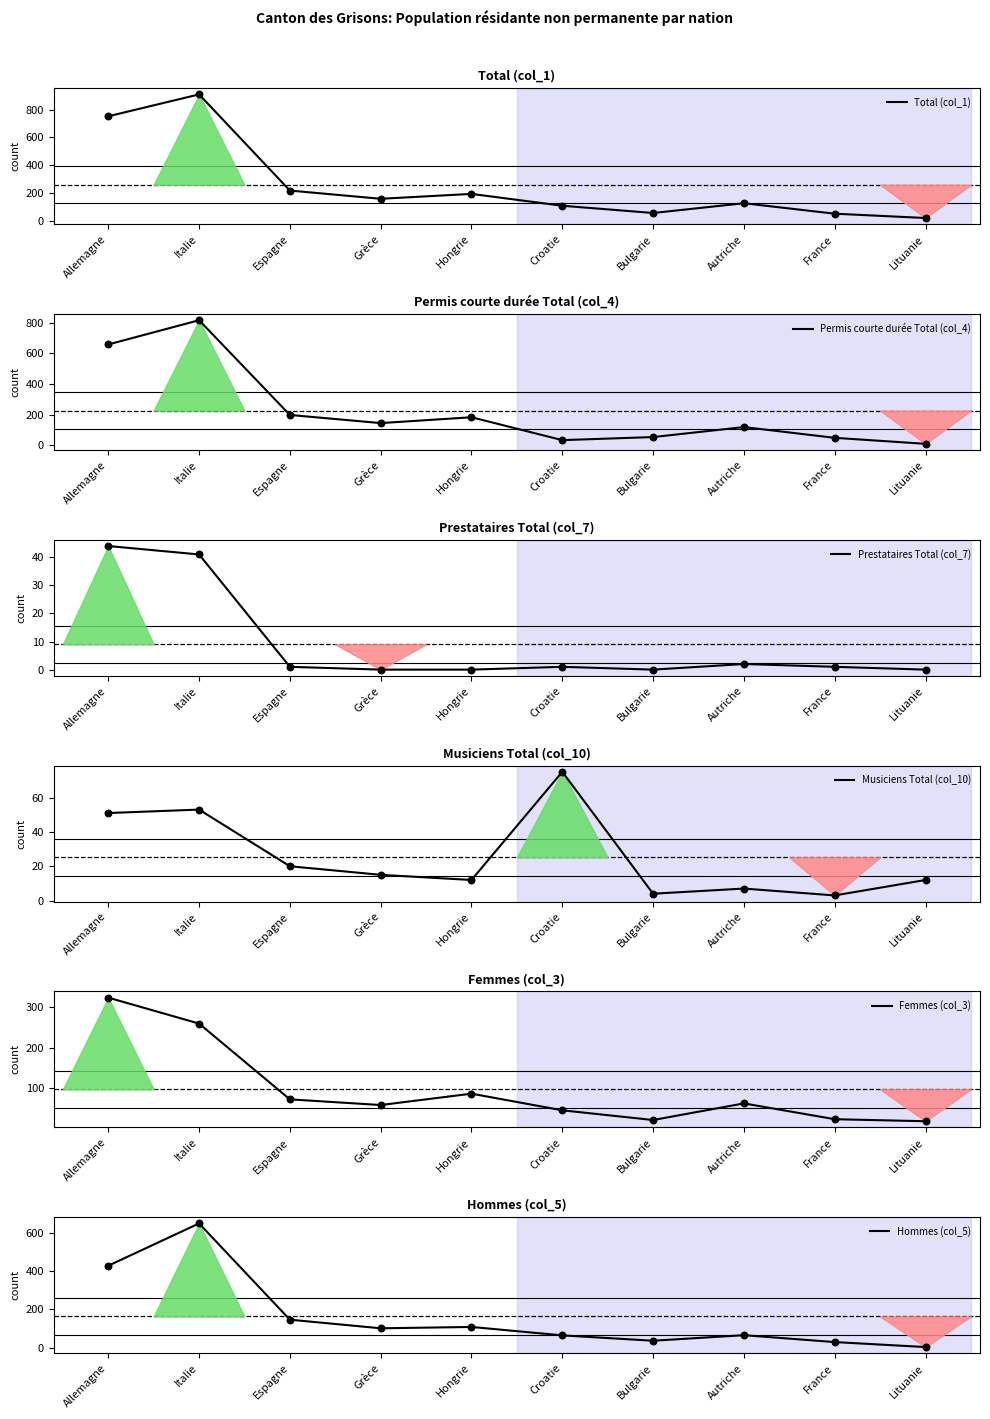

At which category is the sum across all series the highest?

Italie